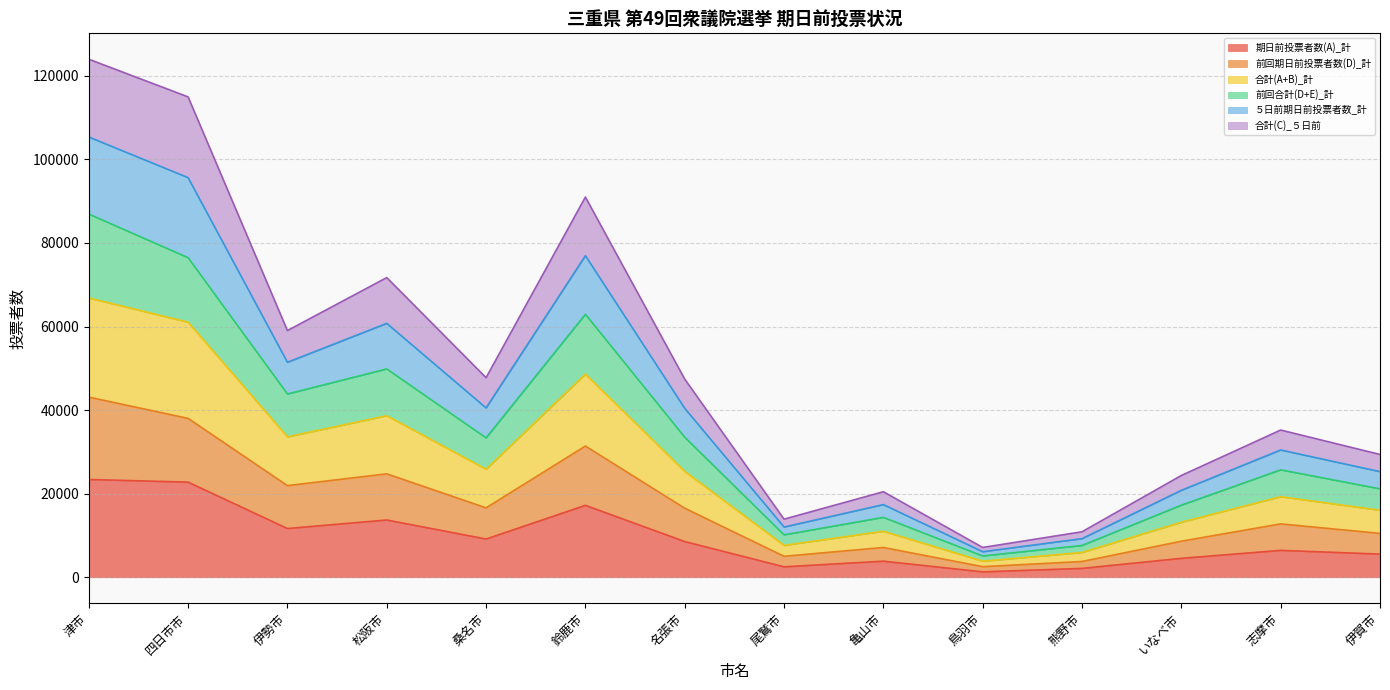

True or false: ５日前期日前投票者数_計 has a value of 31736 at いなべ市.

False